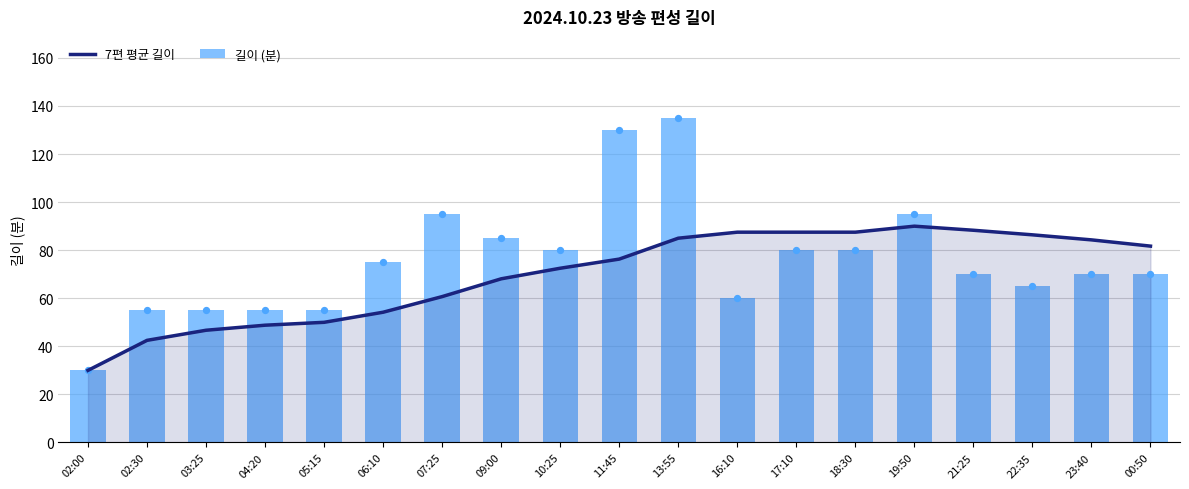

Which series has the largest total across all categories?

길이 (분)